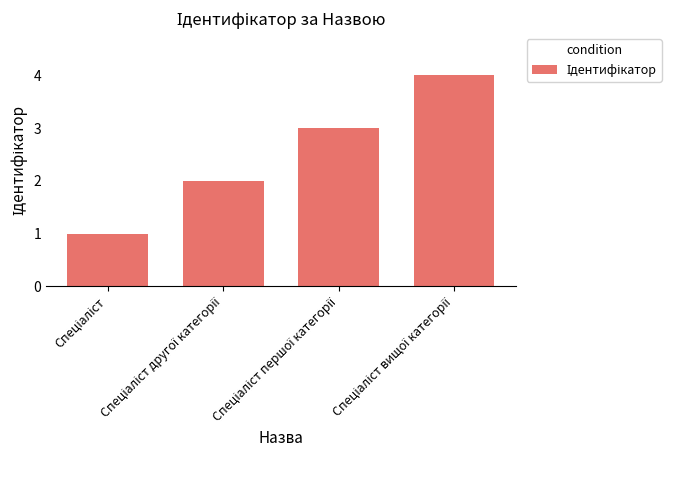

What is the greatest value displayed?

4